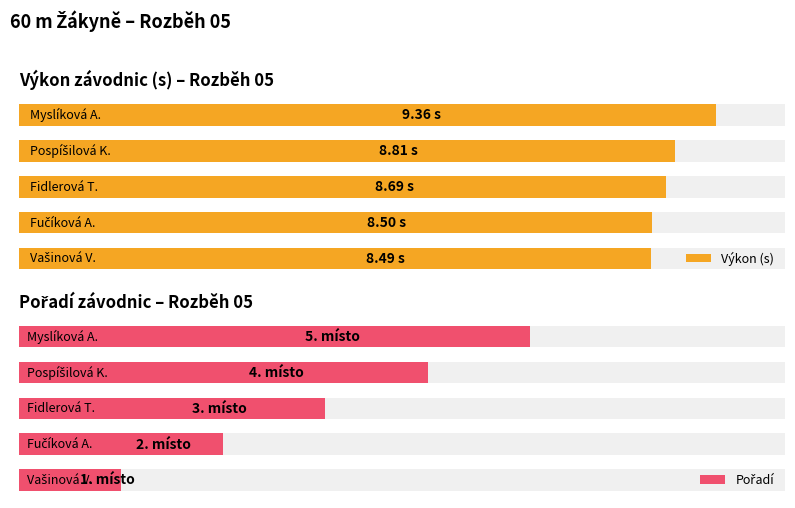

How many Pořadí values are between 2 and 4?

3